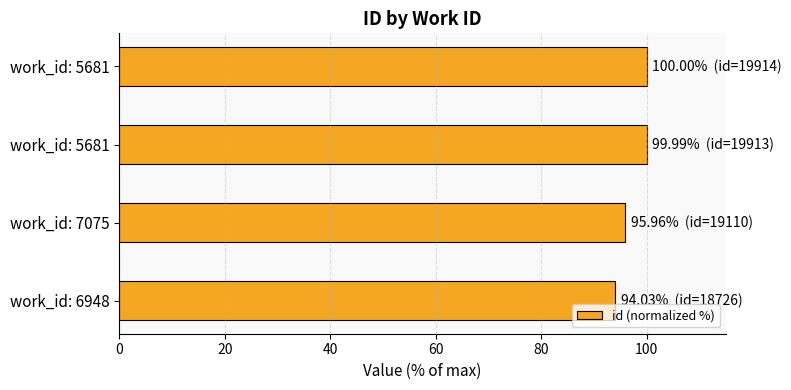

Does the chart contain any negative values?

No